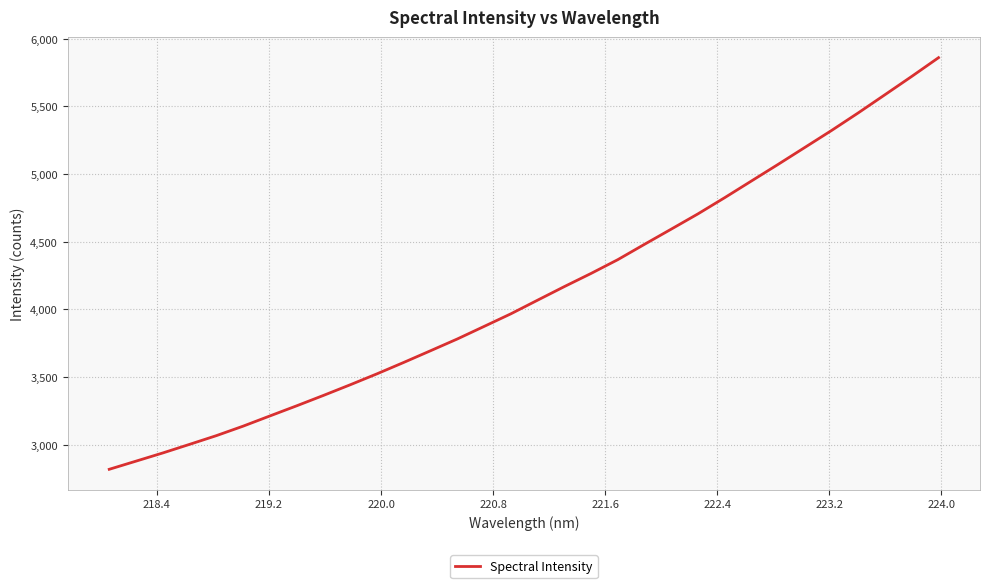

What is the difference between the maximum and minimum values?

3041.0